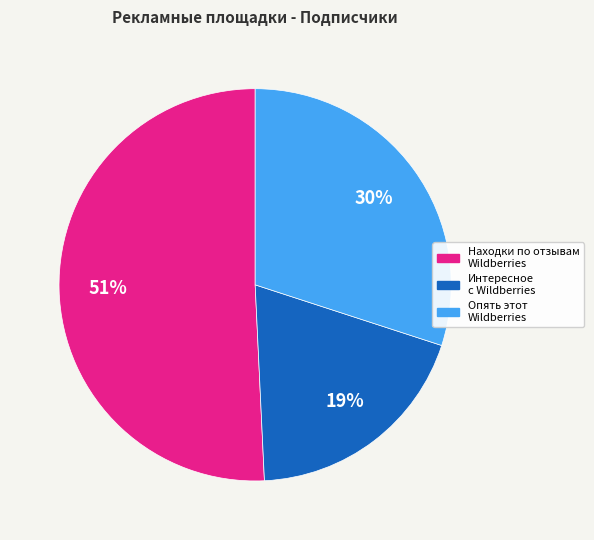

Is it true that Находки по отзывам Wildberries is 51% of the pie?

True